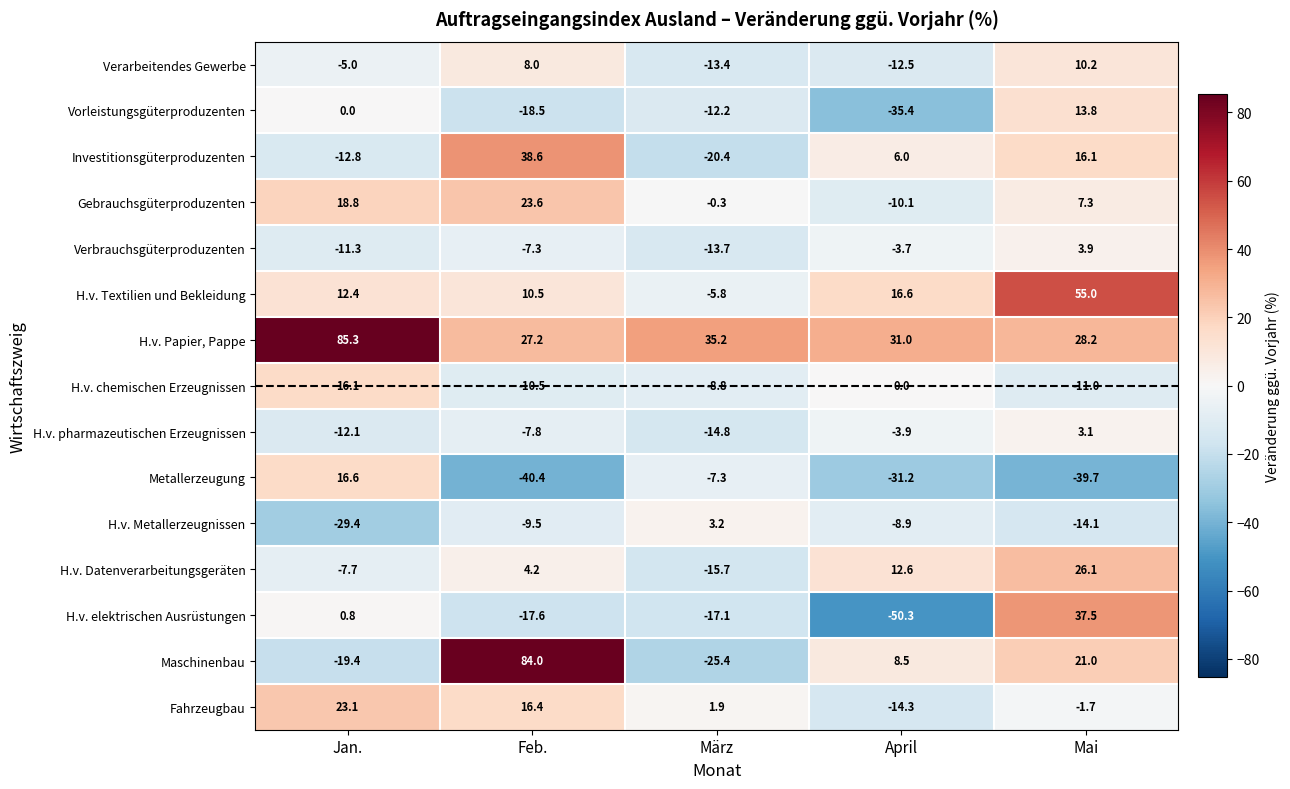

What is the average value of the Metallerzeugung series?

-20.4